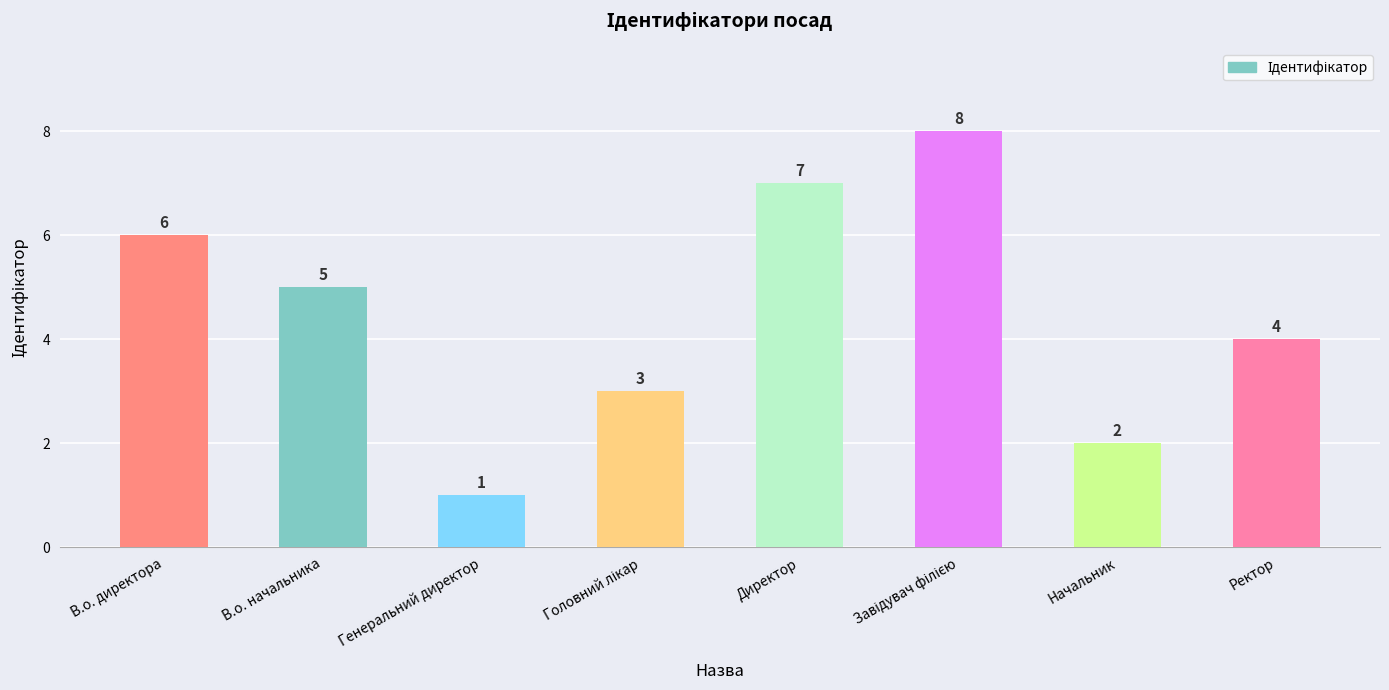

What is the value of the 3rd bar from the left?

1